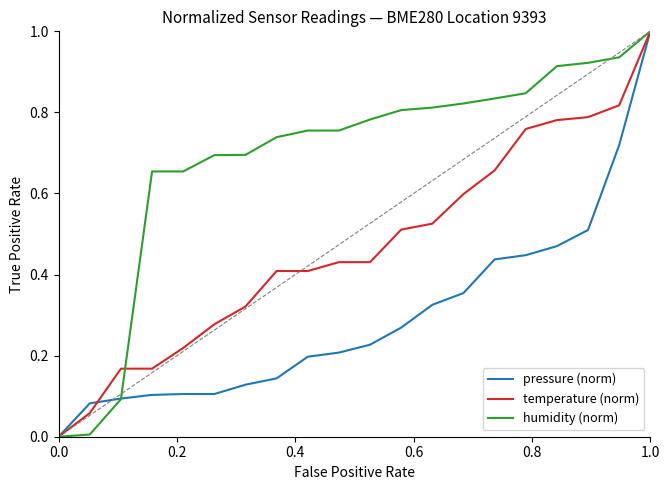

List the series in order of their overall mean, lowest first.

pressure (norm), temperature (norm), humidity (norm)